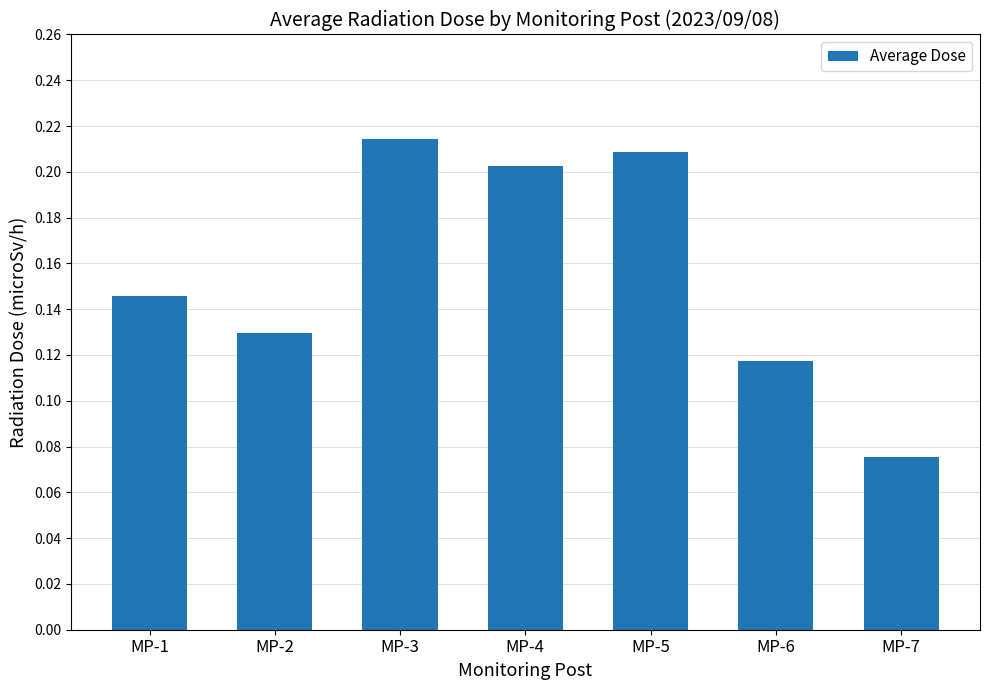

True or false: the data shows 0.2 at MP-4.

True